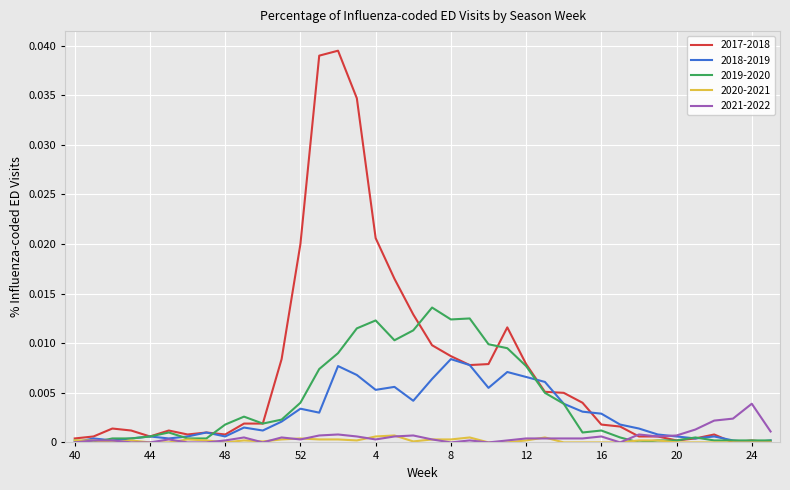

List the series in order of their peak value, lowest first.

2020-2021, 2021-2022, 2018-2019, 2019-2020, 2017-2018